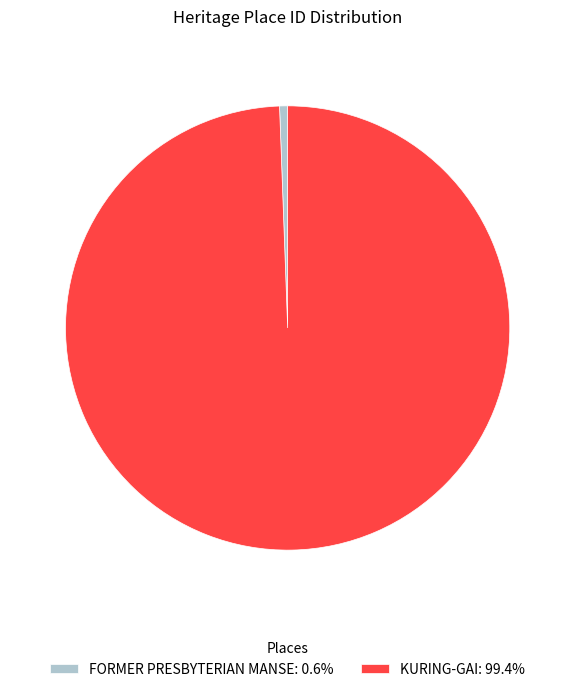

The FORMER PRESBYTERIAN MANSE slice represents 1% of the pie. True or false?

True